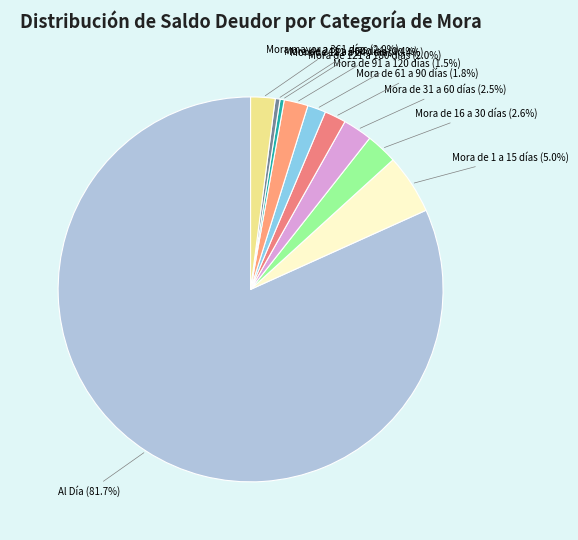

What is the majority slice?

Al Día